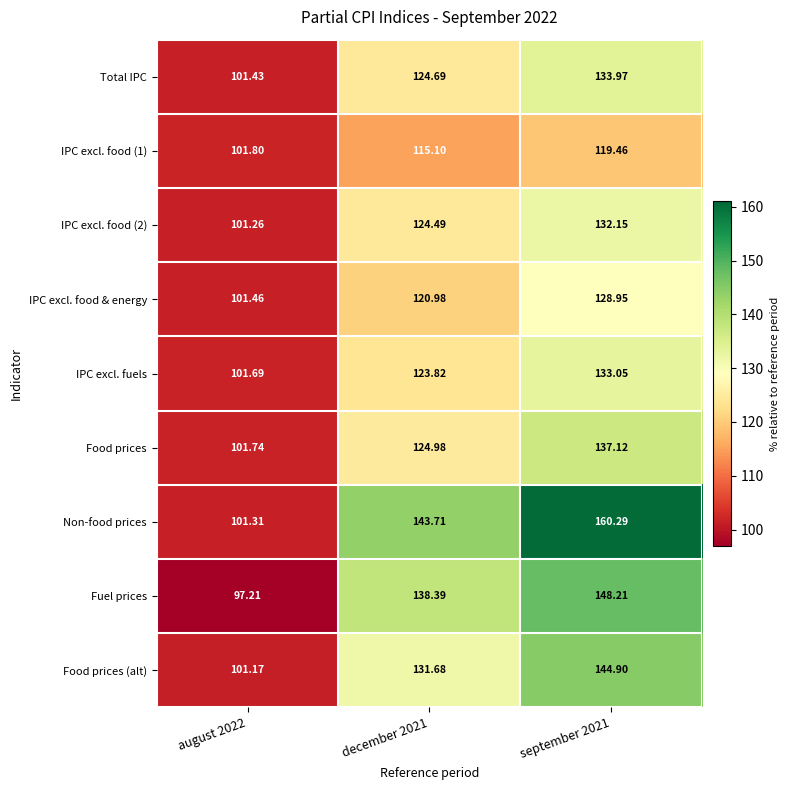

Is the value of Fuel prices at august 2022 greater than the value of Total IPC at september 2021?

No